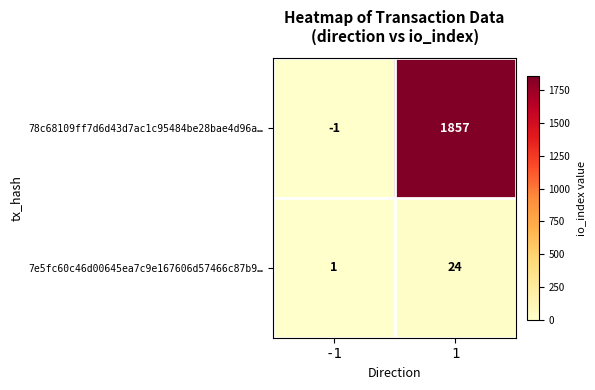

Between -1 and 1, which series saw the biggest shift?

78c68109ff7d6d43d7ac1c95484be28bae4d96a…